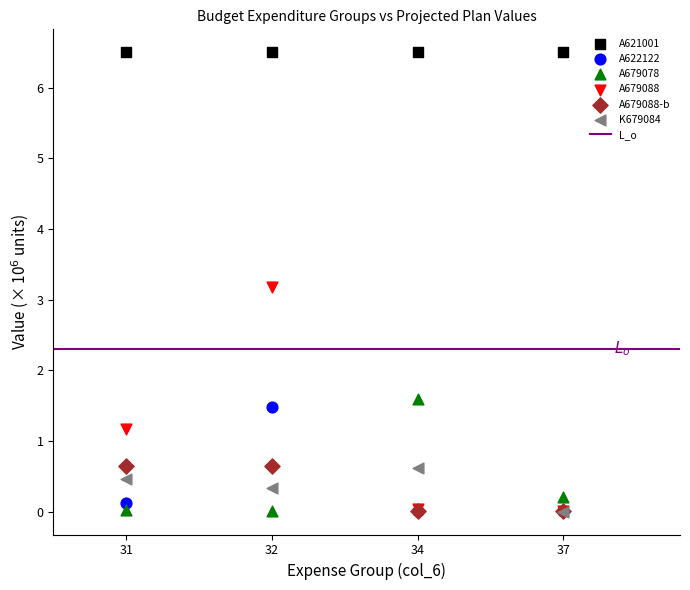

Which series contains the highest Y value?

A621001